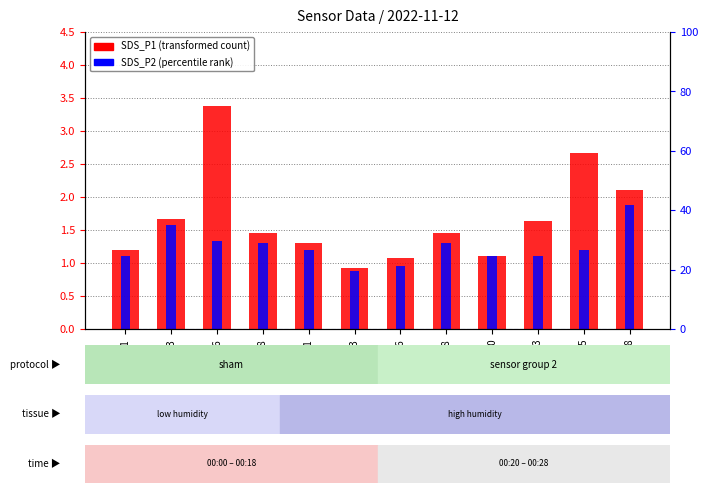

Rank the series by their maximum value, from lowest to highest.

SDS_P2 (percentile rank), SDS_P1 (transformed count)